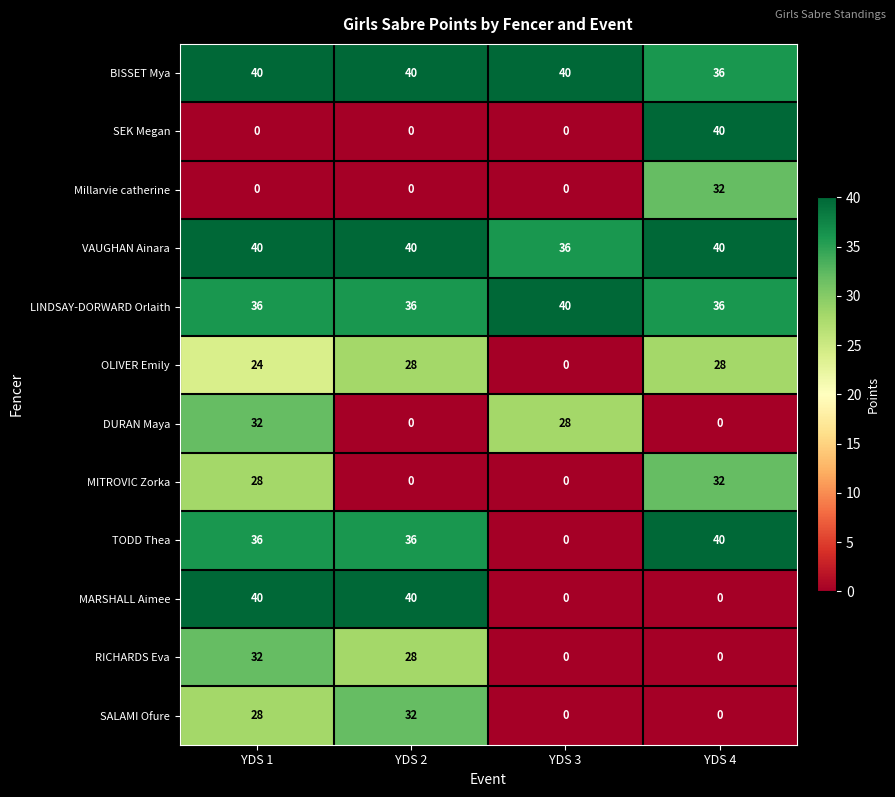

True or false: MITROVIC Zorka has a value of 6 at YDS 4.

False